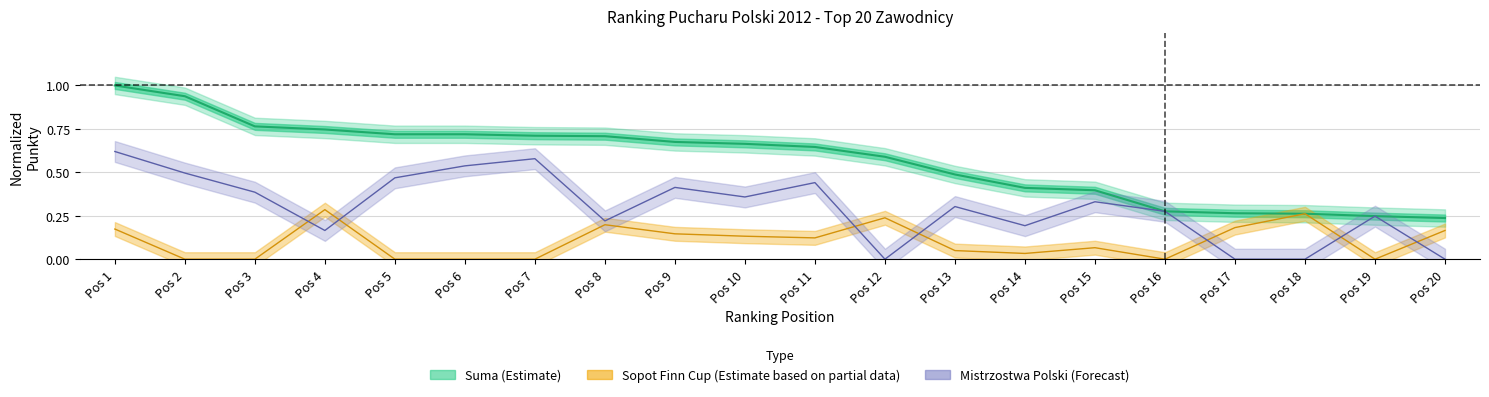

How many times do Mistrzostwa_Polski and Sopot_Finn_Cup cross each other?

7